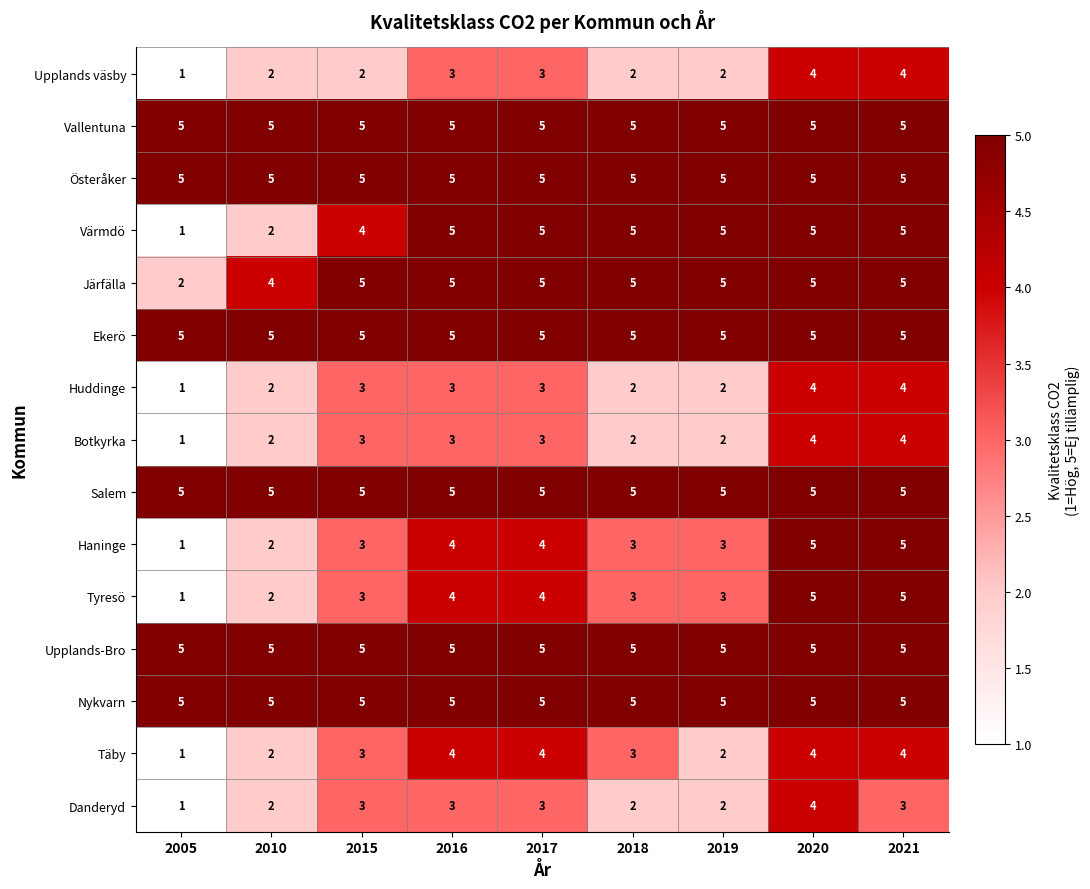

True or false: Botkyrka has a value of 4 at 2021.

True